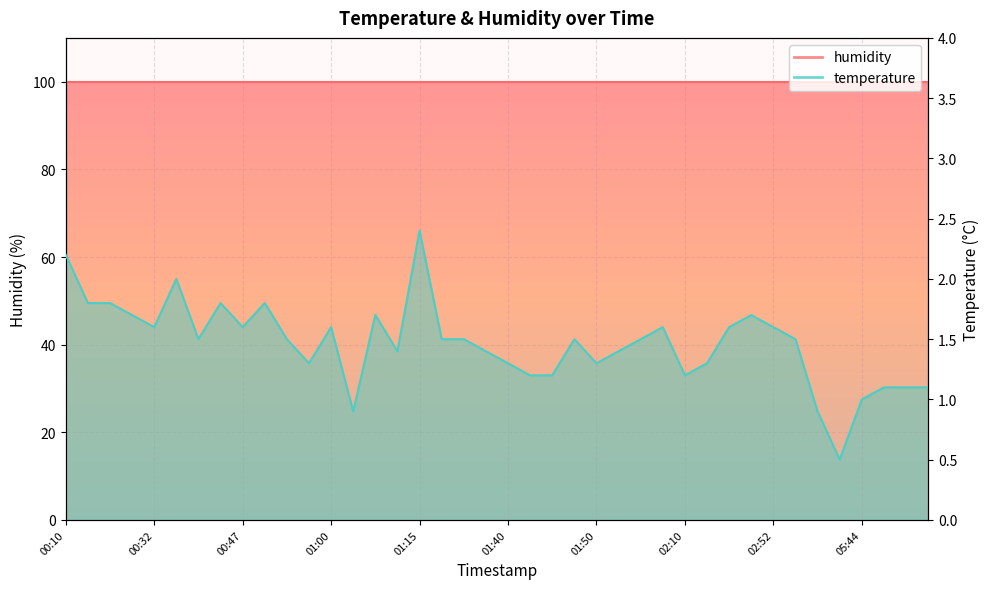

Count the number of values greater than 1.

36